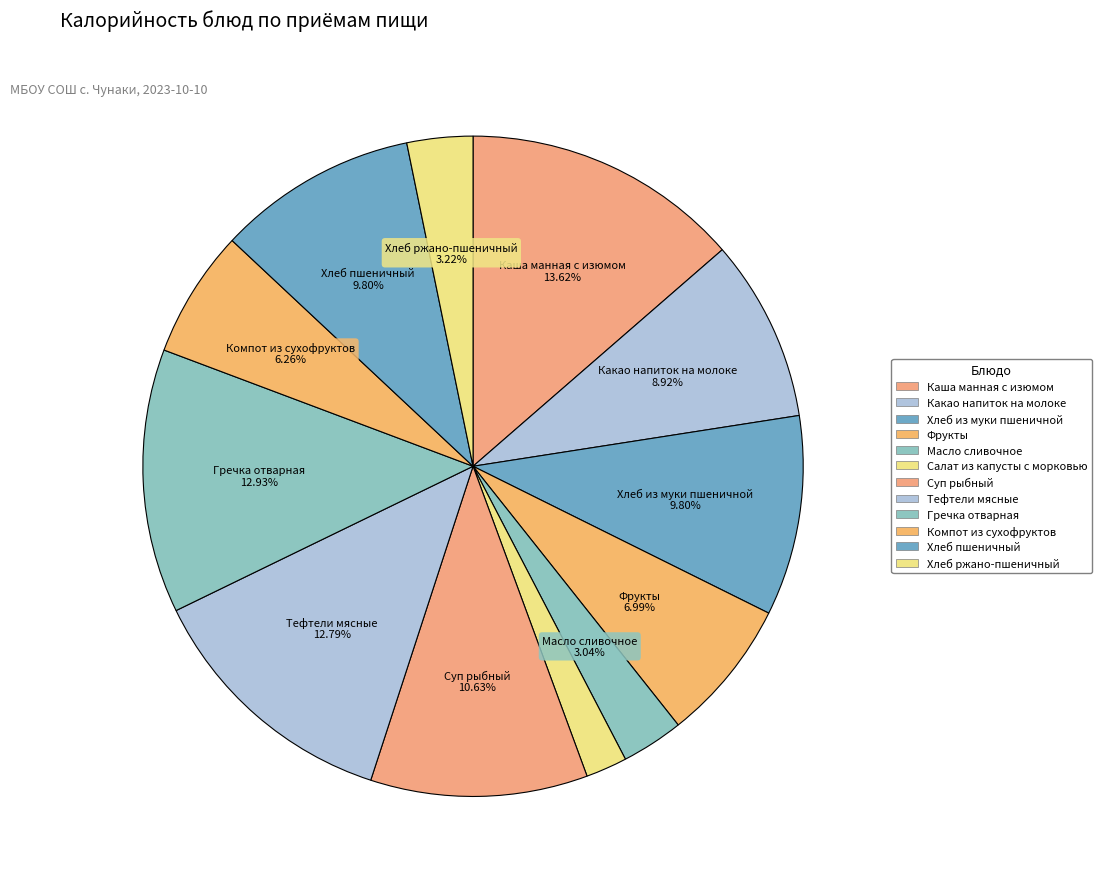

To the nearest percent, what percentage of the pie is Тефтели мясные?

13%